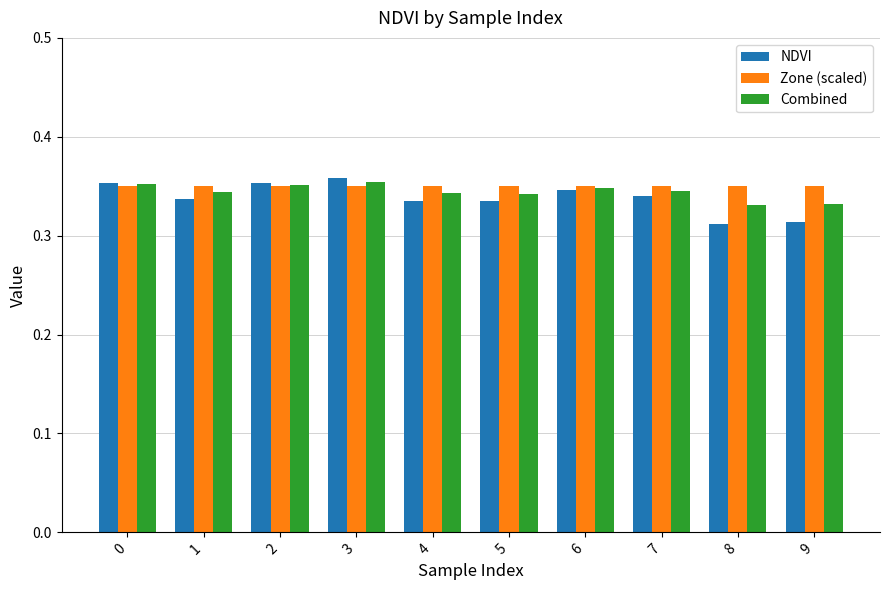

At how many categories does at least one series exceed 0?

10